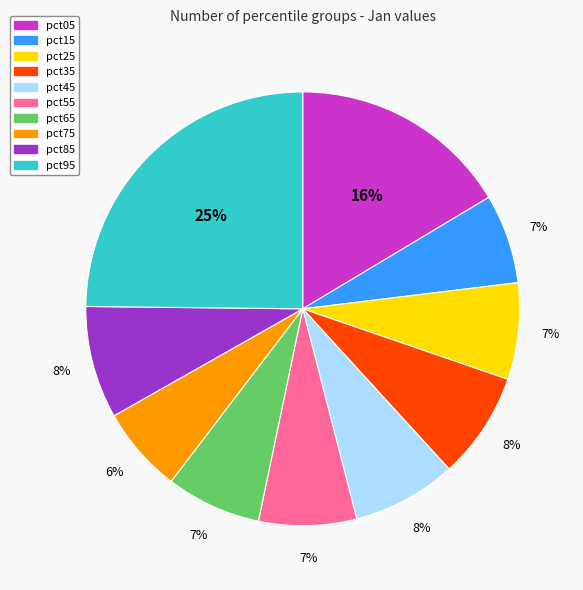

How many slices are in this pie chart?

10